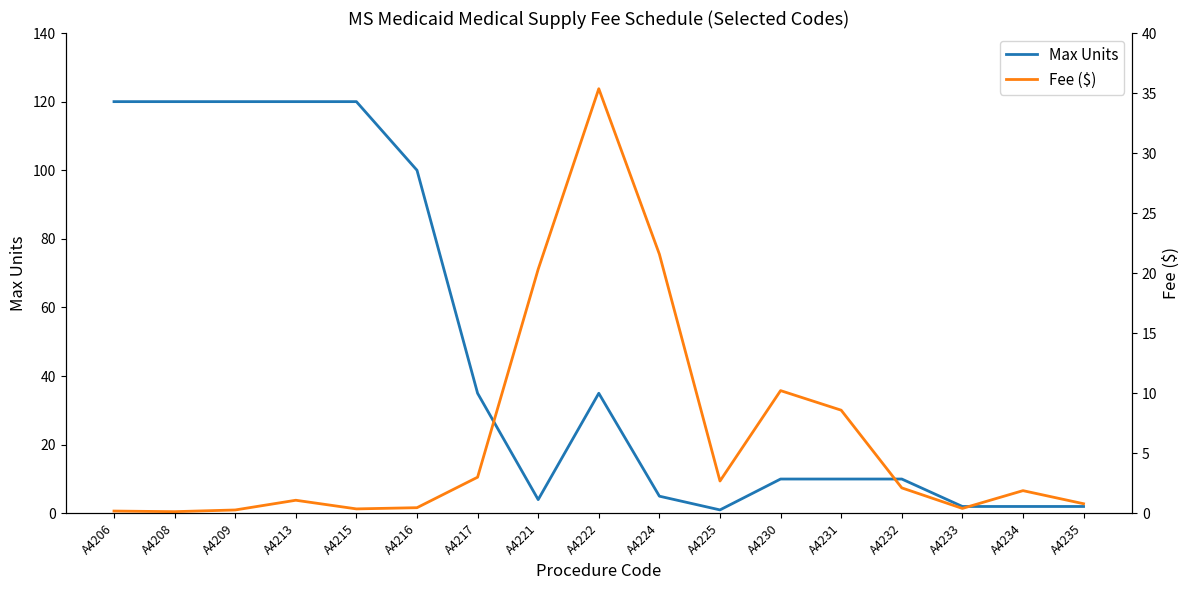

Which series has the largest total across all categories?

Max Units